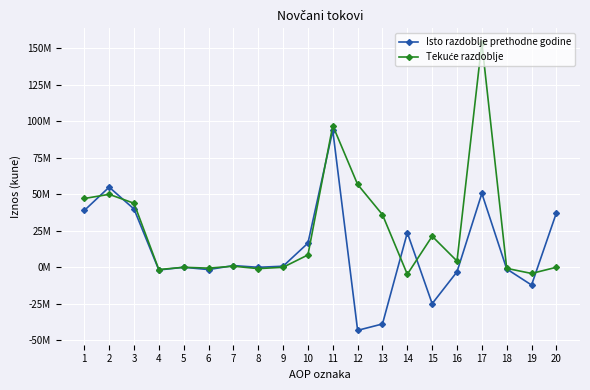

Is this an area chart (filled region under the line)?

No